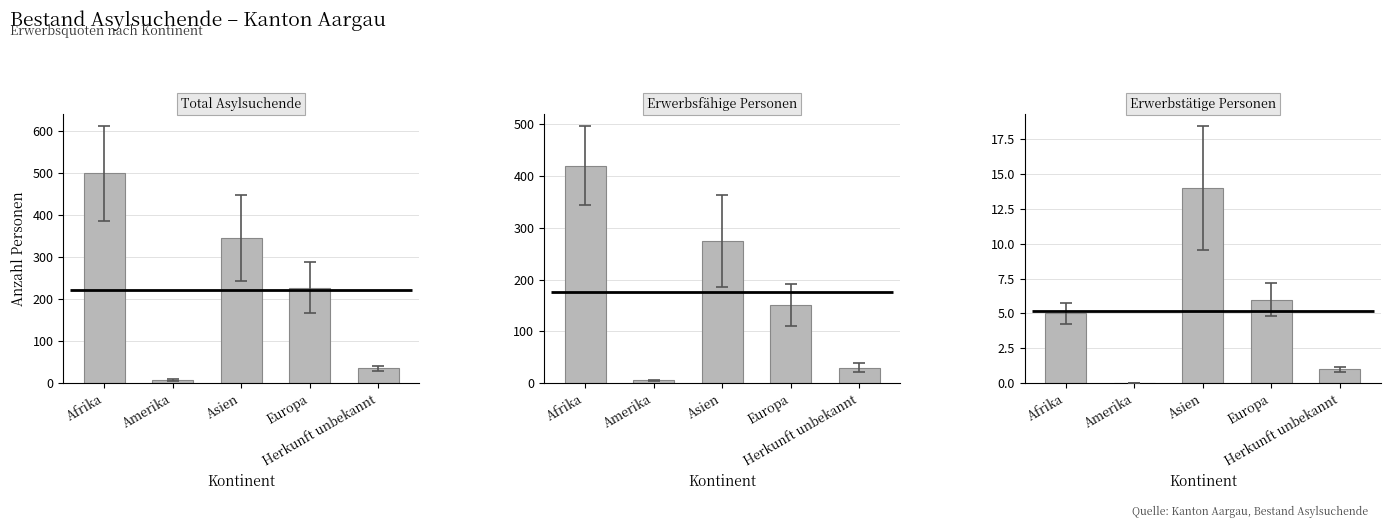

Which category has the lowest value in the Erwerbsfähige Personen series?

Amerika